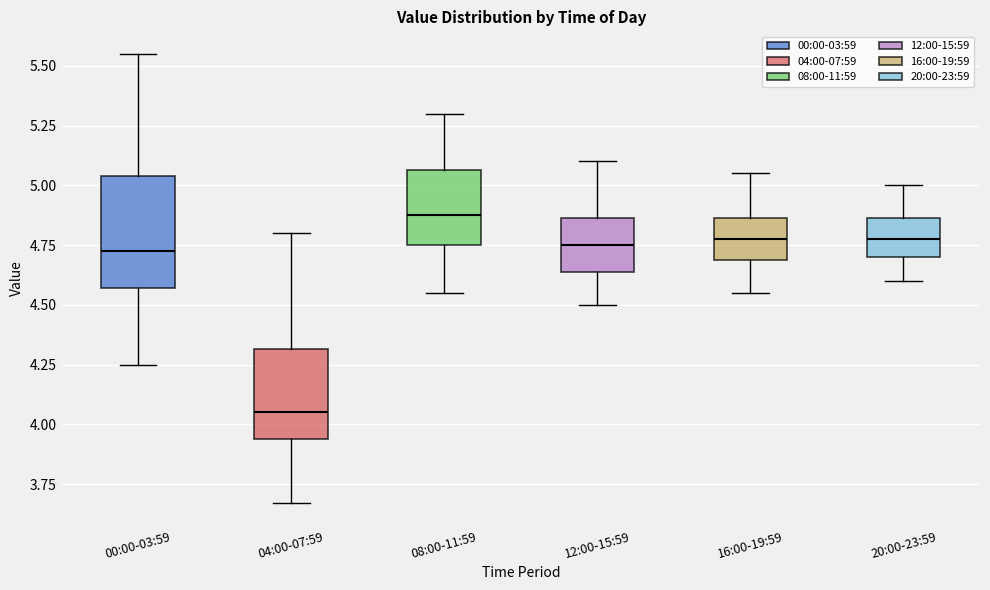

Where does the median line of the box for 16:00-19:59 sit on the y-axis? The values are not printed on the chart, so give them approximately, as read against the axis.

4.80